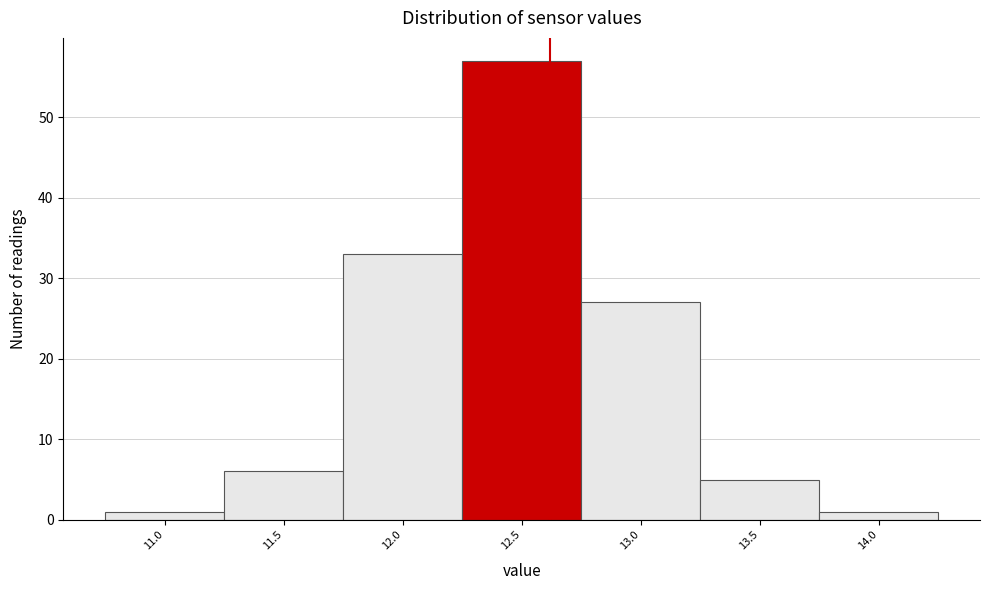

Reading left to right, extract all data points from this chart.

1	6	33	57	27	5	1